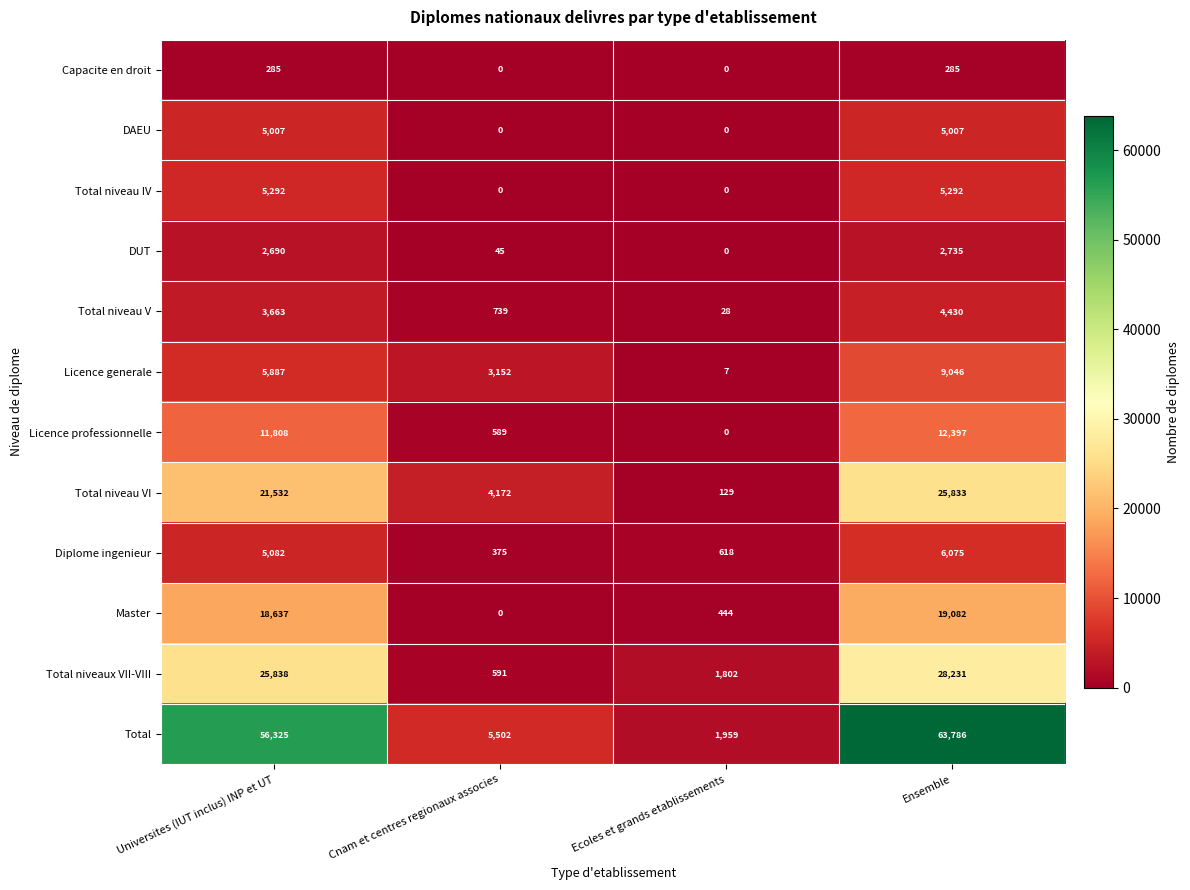

What is the average value of the Total series?

31893